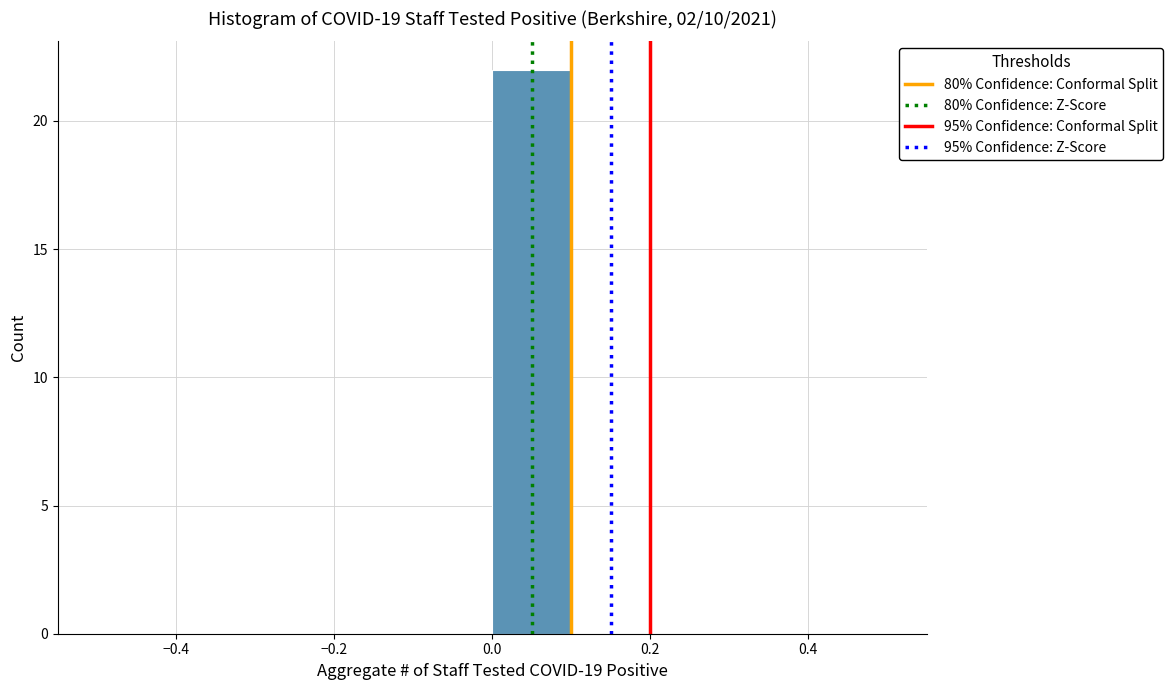

Reading left to right, transcribe this chart: for each bar, give the range it covers on the x-axis and its height. The values are not printed on the chart, so give them approximately, as read against the axis.

-0.5 to -0.4: 0
-0.4 to -0.3: 0
-0.3 to -0.2: 0
-0.2 to -0.1: 0
-0.1 to 0.0: 0
0.0 to 0.1: 22
0.1 to 0.2: 0
0.2 to 0.3: 0
0.3 to 0.4: 0
0.4 to 0.5: 0